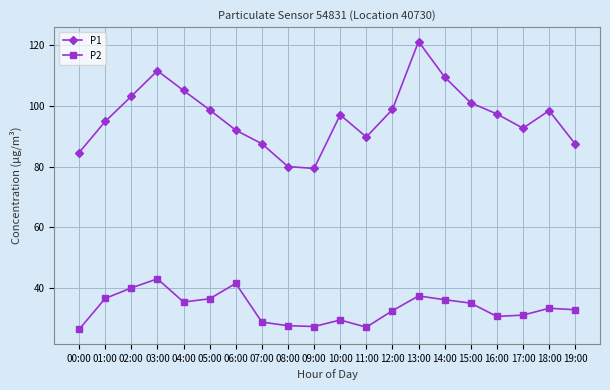

What are all the series names shown in the legend?

P1, P2